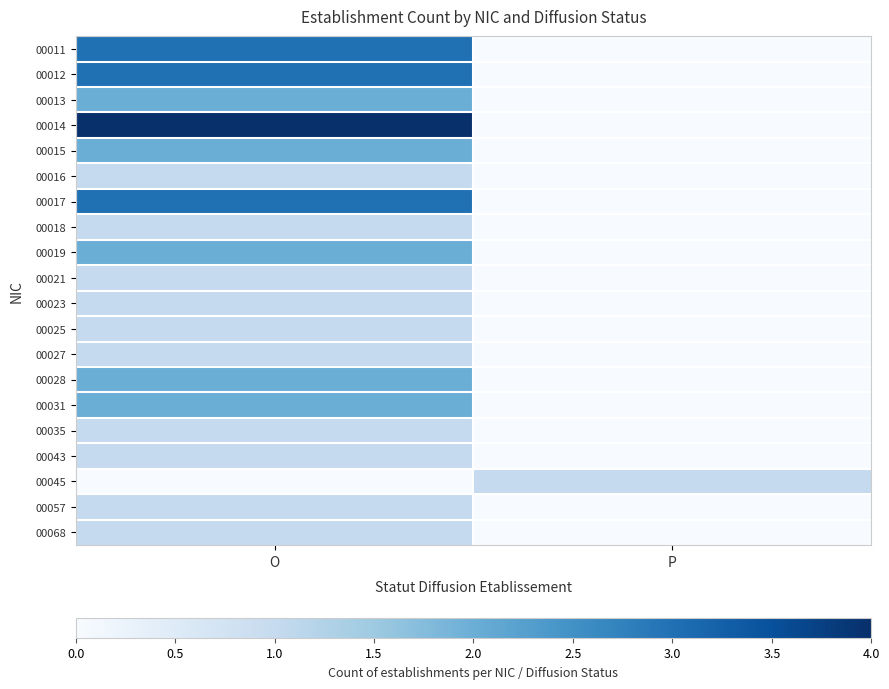

Reading left to right, transcribe all the data shown in this chart.

00011: O=3	P=0
00012: O=3	P=0
00013: O=2	P=0
00014: O=4	P=0
00015: O=2	P=0
00016: O=1	P=0
00017: O=3	P=0
00018: O=1	P=0
00019: O=2	P=0
00021: O=1	P=0
00023: O=1	P=0
00025: O=1	P=0
00027: O=1	P=0
00028: O=2	P=0
00031: O=2	P=0
00035: O=1	P=0
00043: O=1	P=0
00045: O=0	P=1
00057: O=1	P=0
00068: O=1	P=0